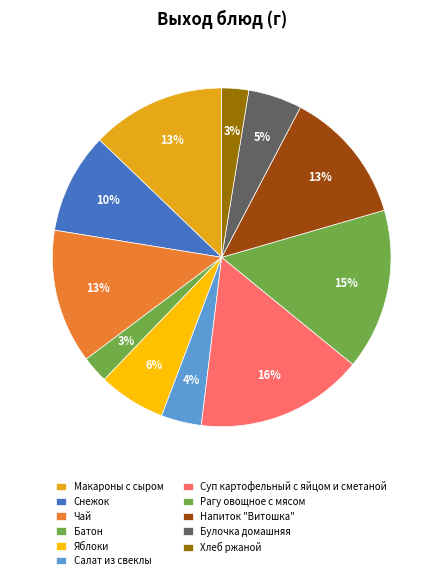

Which category has the smallest portion of the pie?

Батон